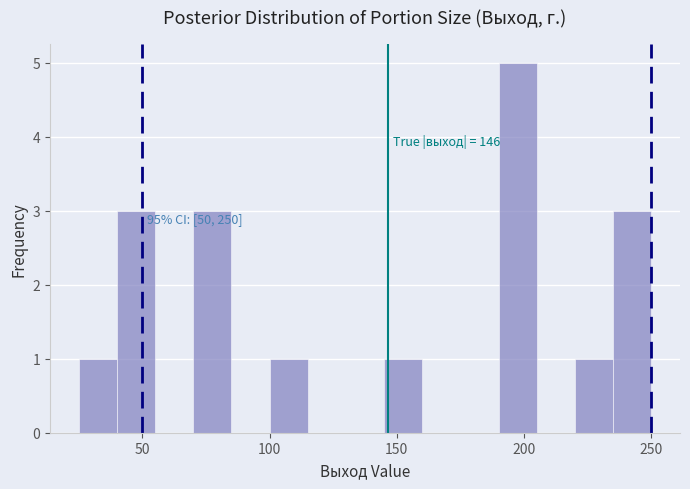

Read against the x-axis, roughly where is the centre of the tallest bar?

200